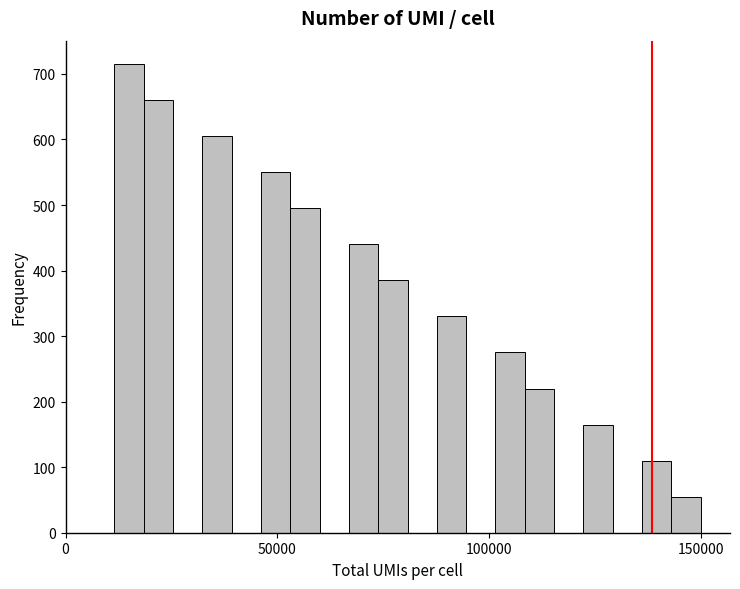

Around what value on the x-axis is the tallest bar? Give the approximate position of its centre, as read against the axis.

15000